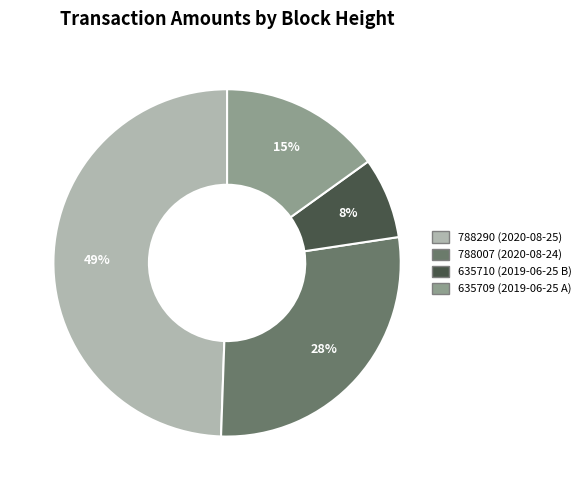

Which category has the biggest portion of the pie?

788290 (2020-08-25)